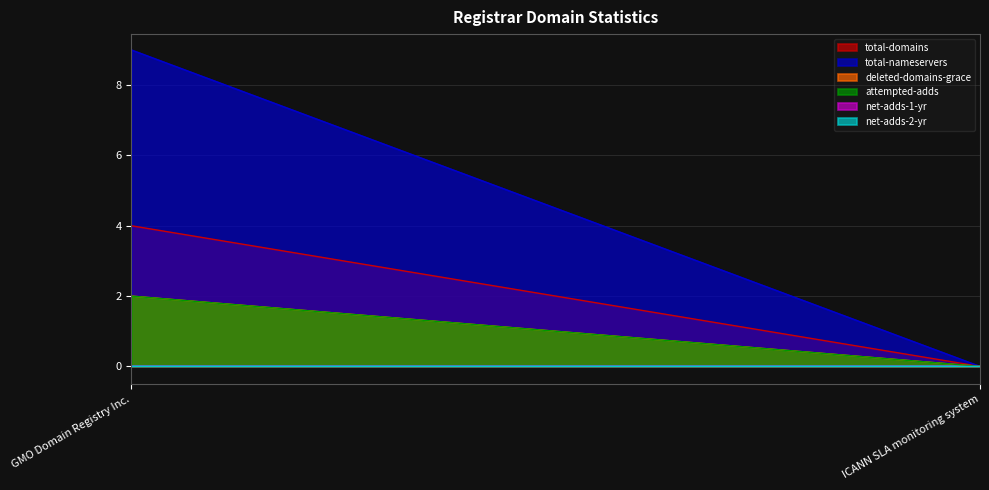

Which has a higher value, ICANN SLA monitoring system or GMO Domain Registry Inc.?

GMO Domain Registry Inc.